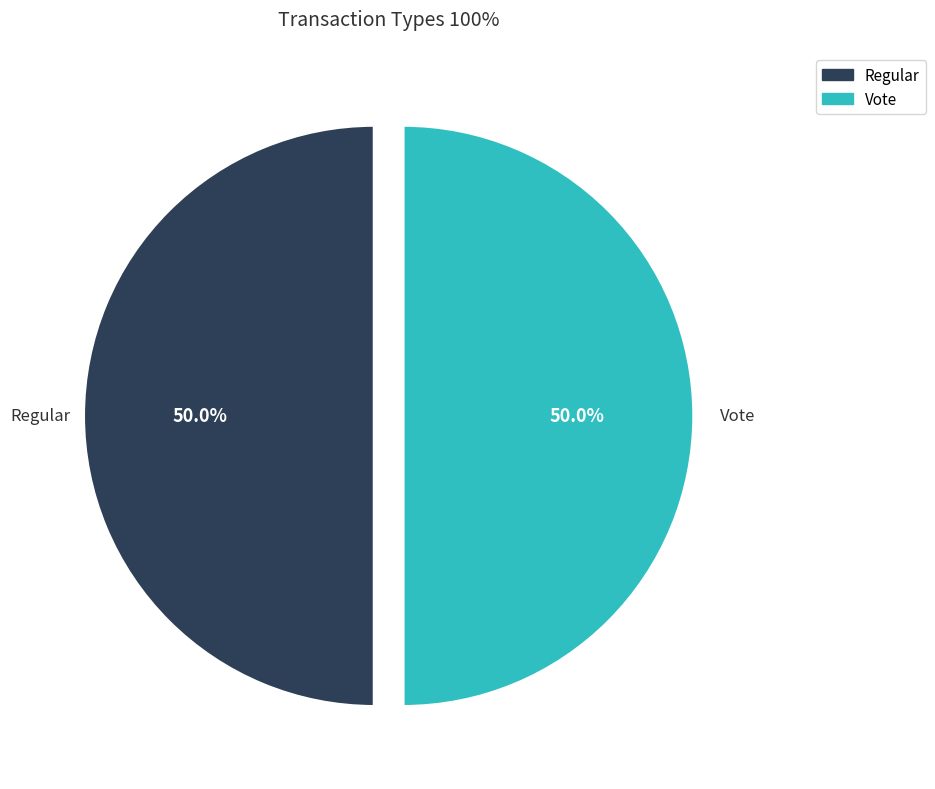

To the nearest percent, what portion does Regular represent?

50%